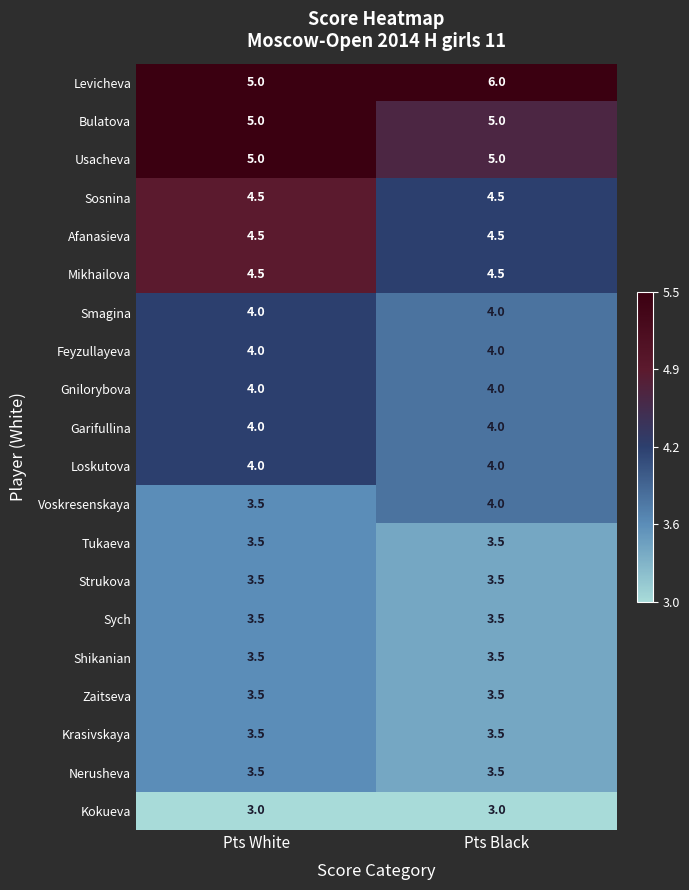

Count the number of categories in the chart.

2